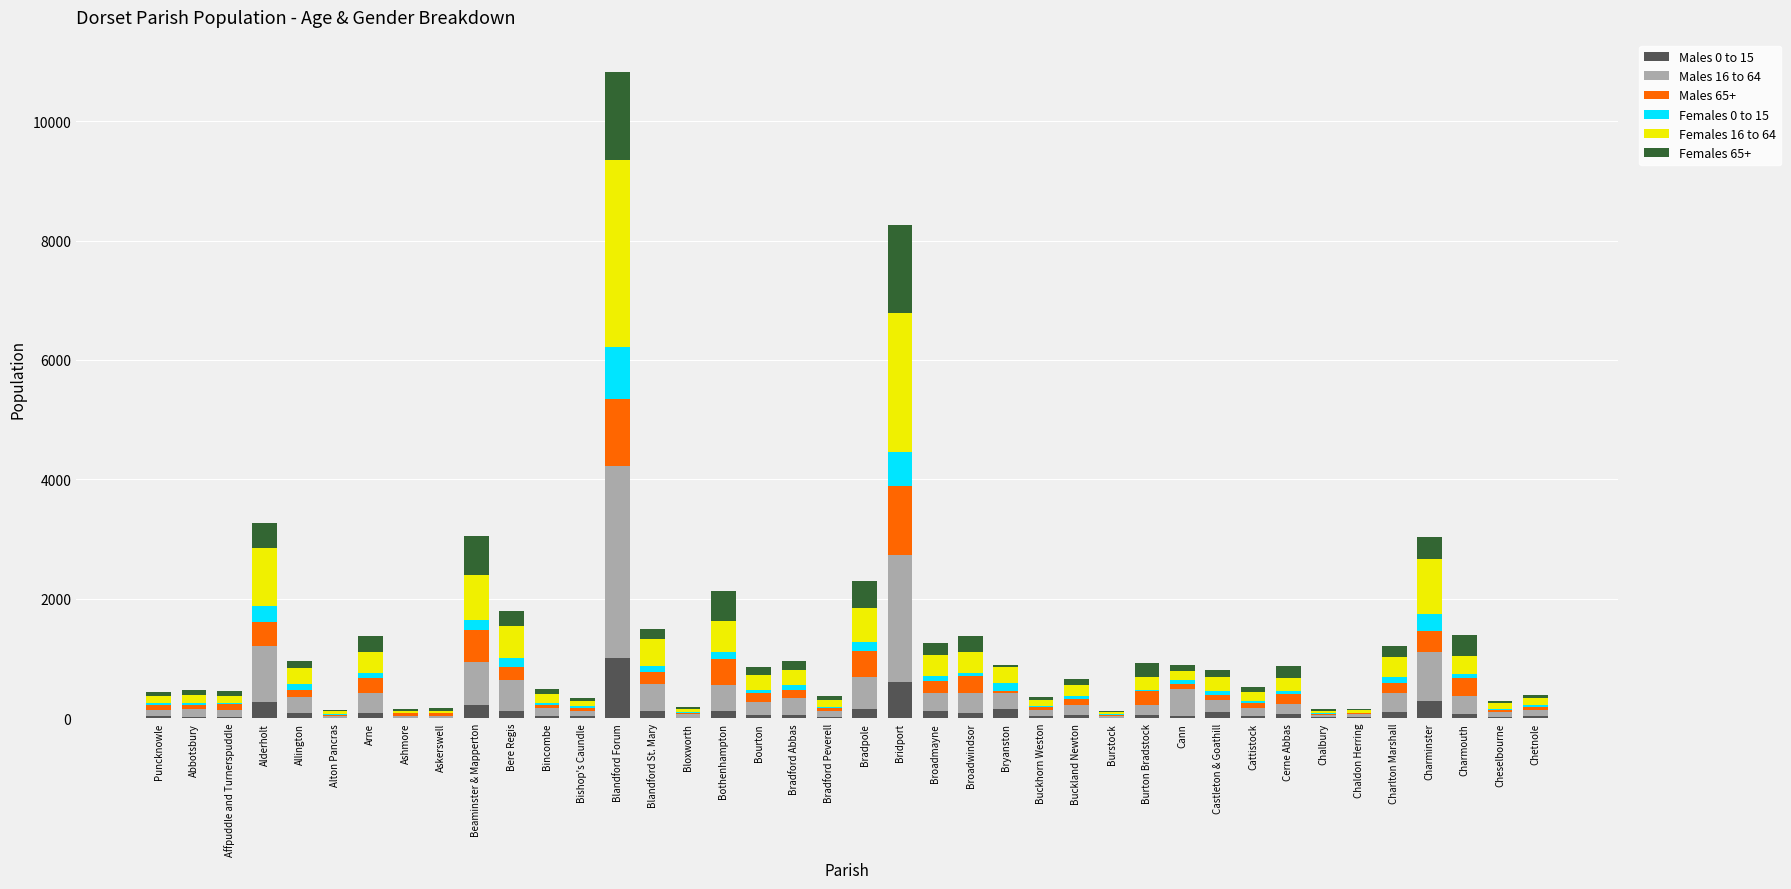

At which category is the sum across all series the highest?

Blandford Forum